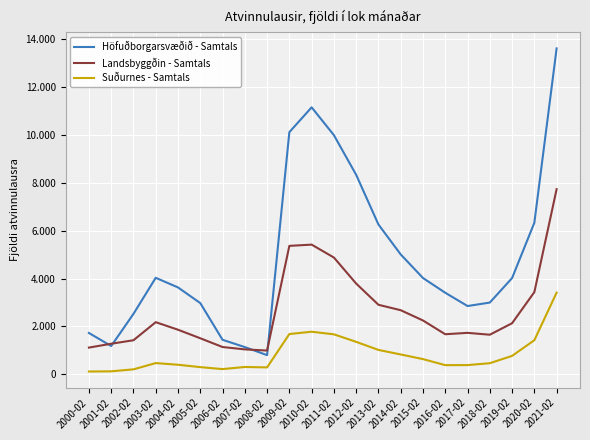

What are all the series names shown in the legend?

Höfuðborgarsvæðið - Samtals, Landsbyggðin - Samtals, Suðurnes - Samtals